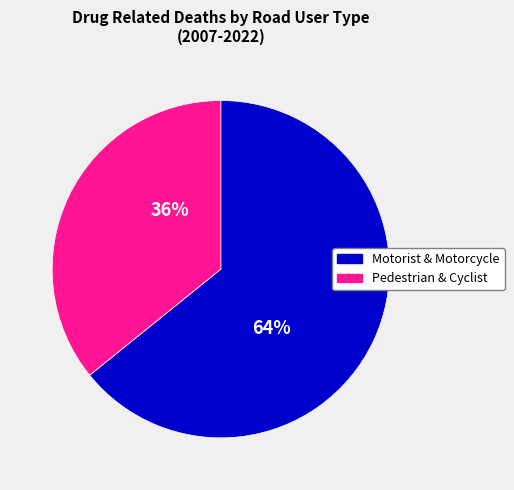

Rank the categories by value from lowest to highest.

Pedestrian & Cyclist, Motorist & Motorcycle